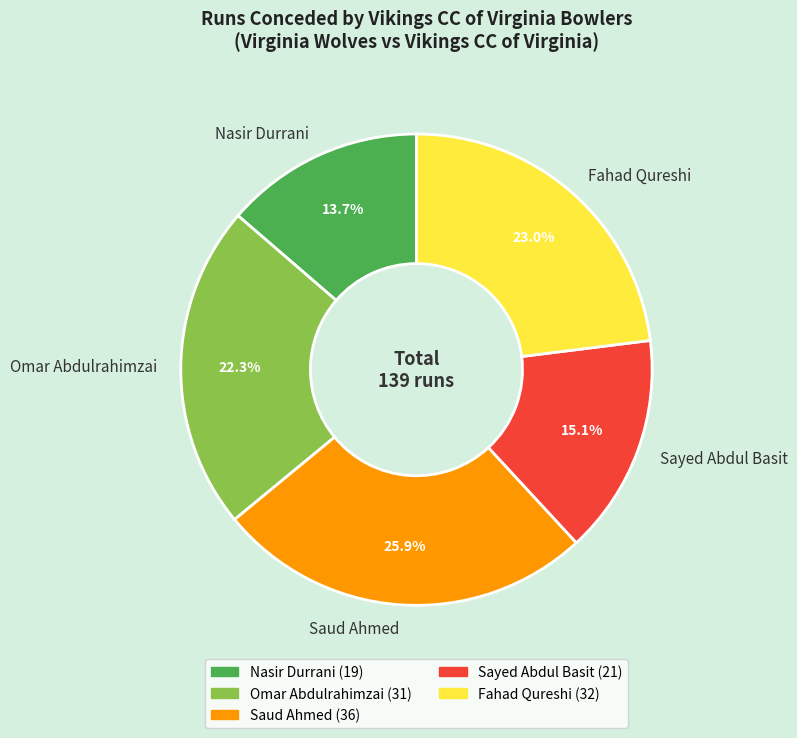

To the nearest percent, what is the difference between the Nasir Durrani and Fahad Qureshi slice percentages?

9%